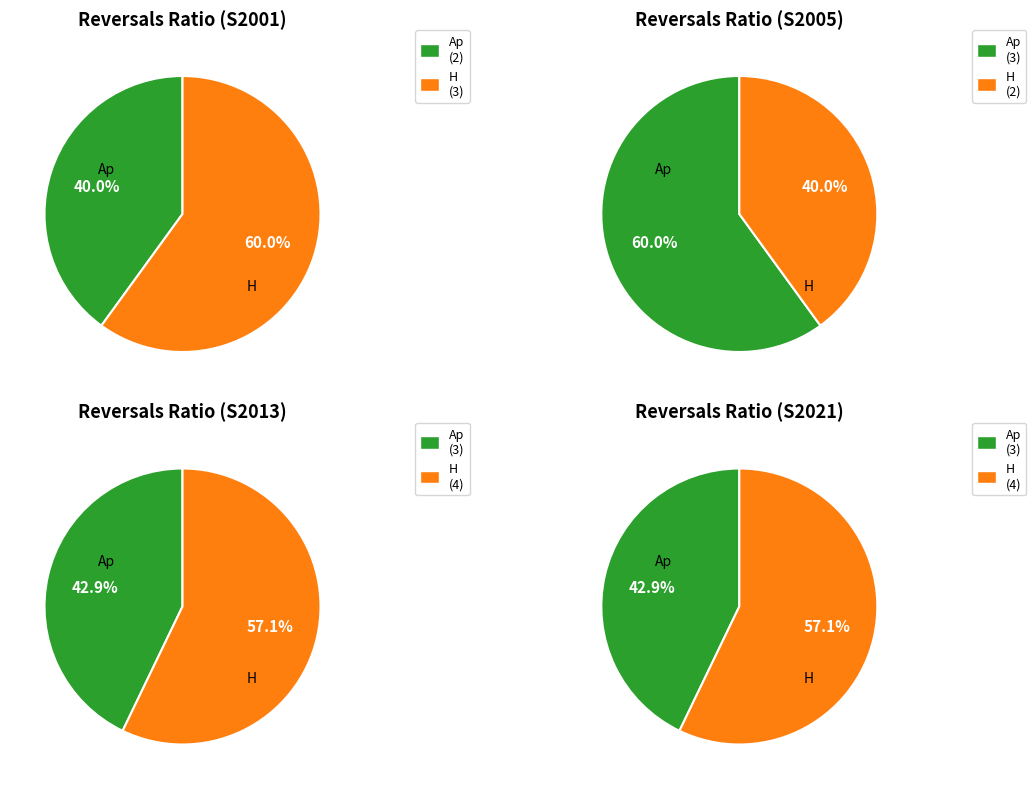

Is it true that H is 35% of the pie?

False